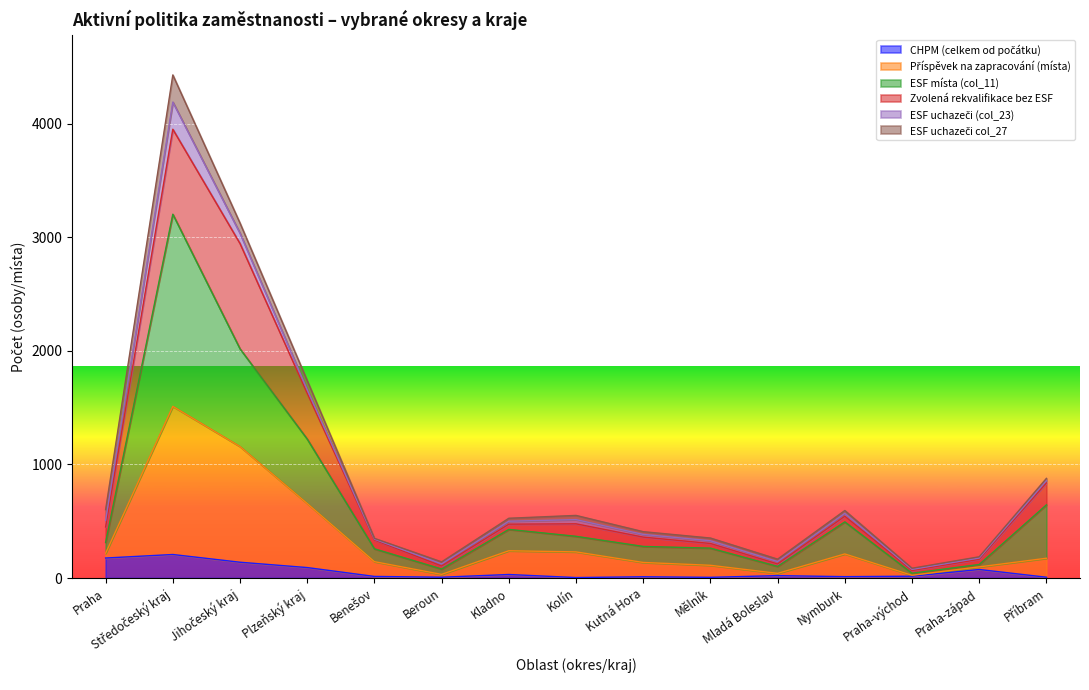

The value of Příspěvek na zapracování (místa) at Středočeský kraj is 1012. True or false?

False